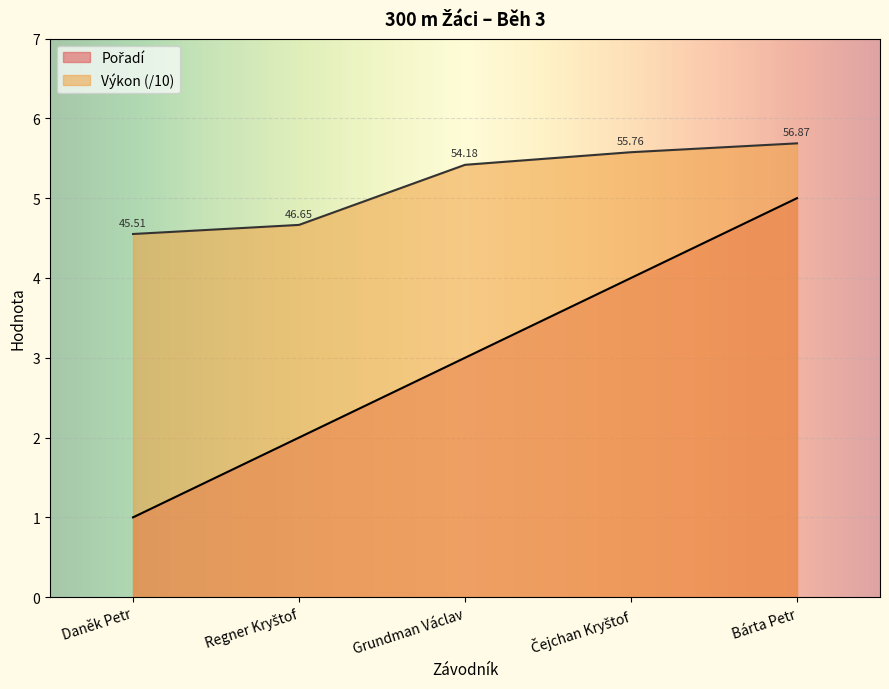

True or false: Pořadí has more than 1 interior local peaks.

False